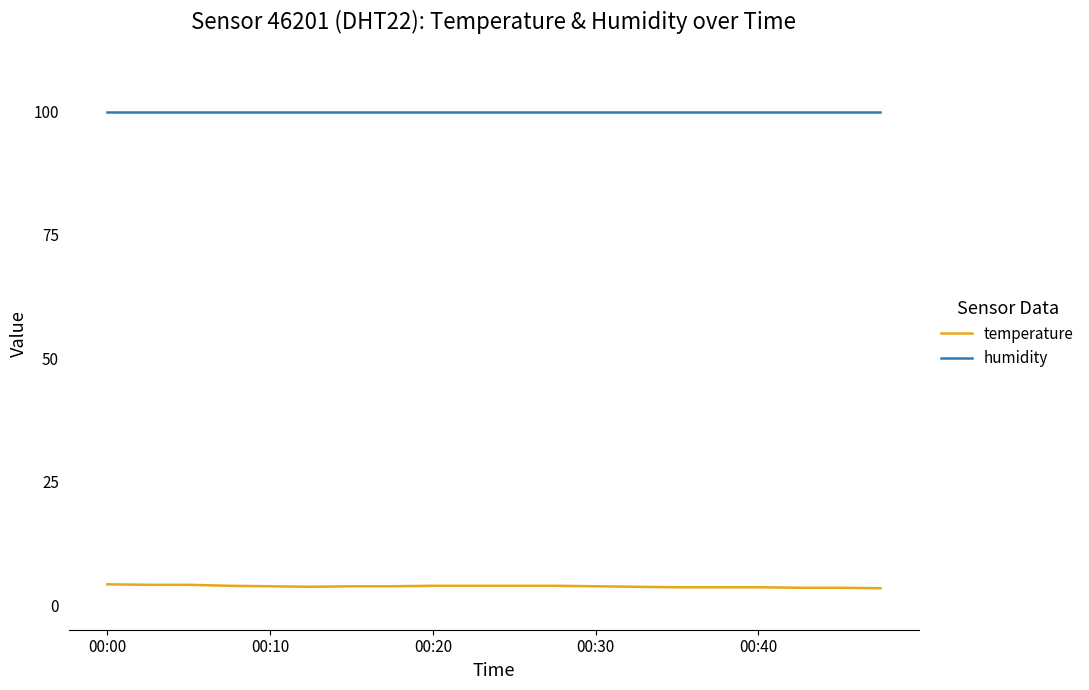

Which series has the largest total across all categories?

humidity